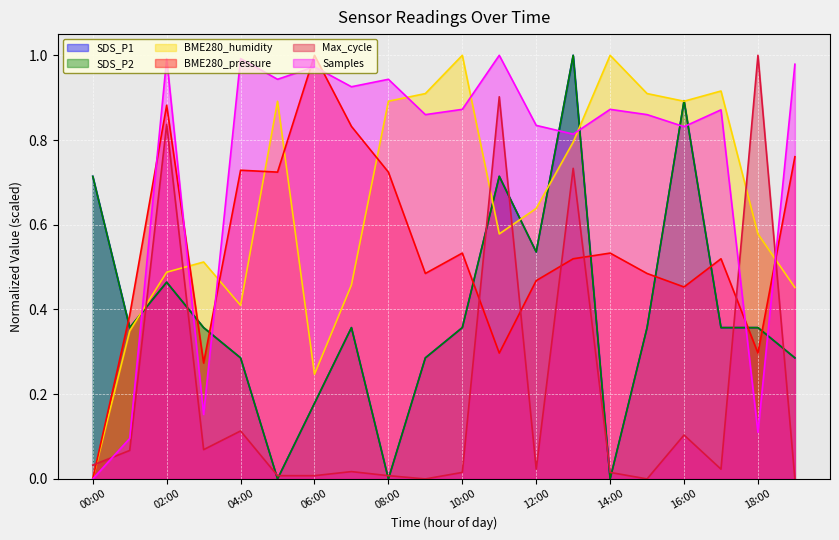

How many values in Samples are above zero?

19